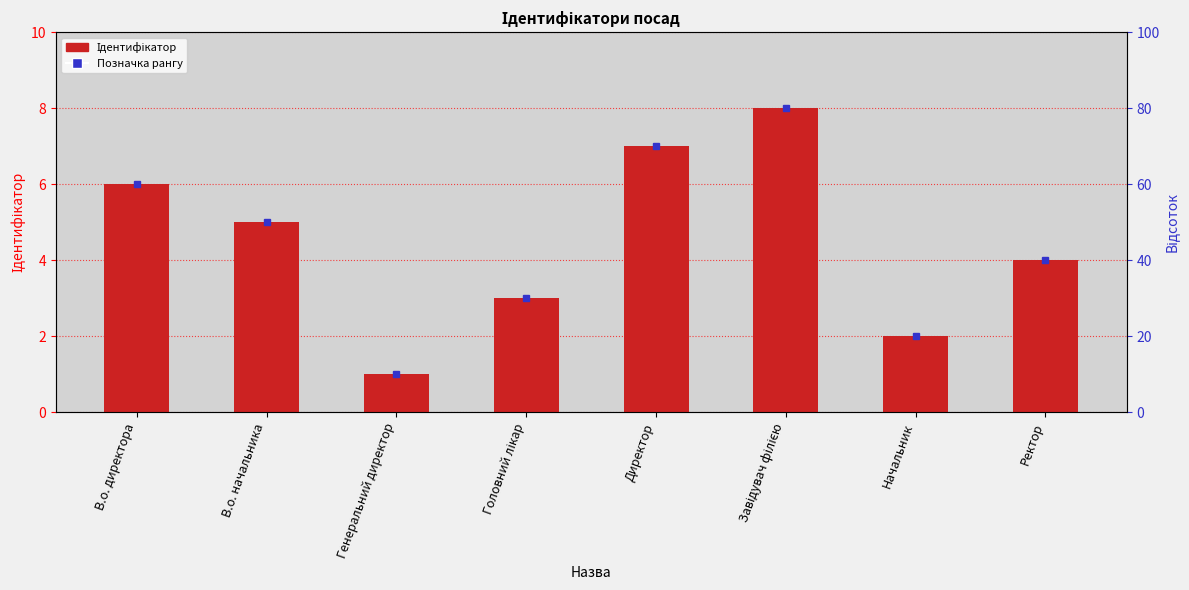

What is the label of the 5th bar from the left?

Директор